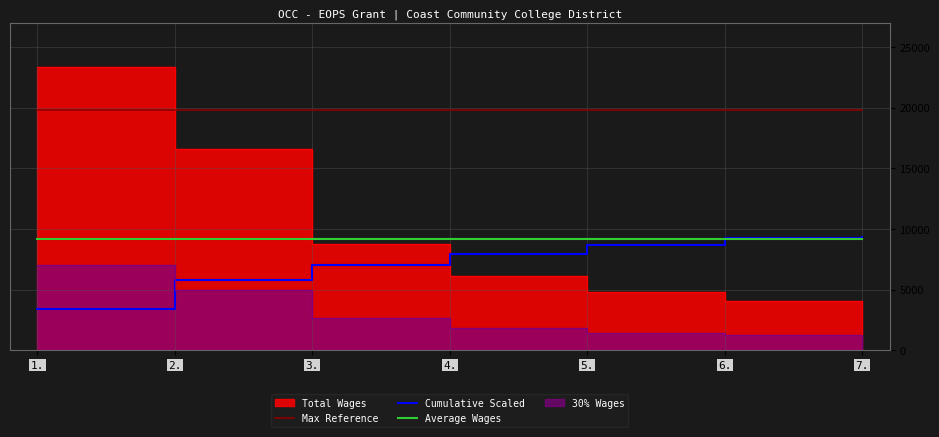

Read the Average Wages value at 3..

9181.4